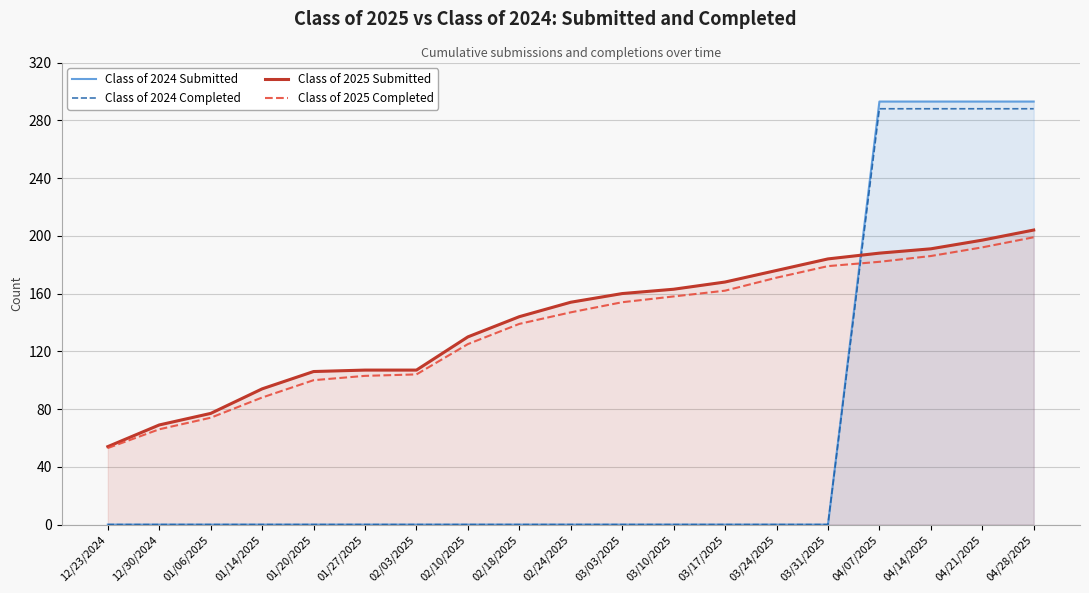

What position from the right is 01/27/2025?

14